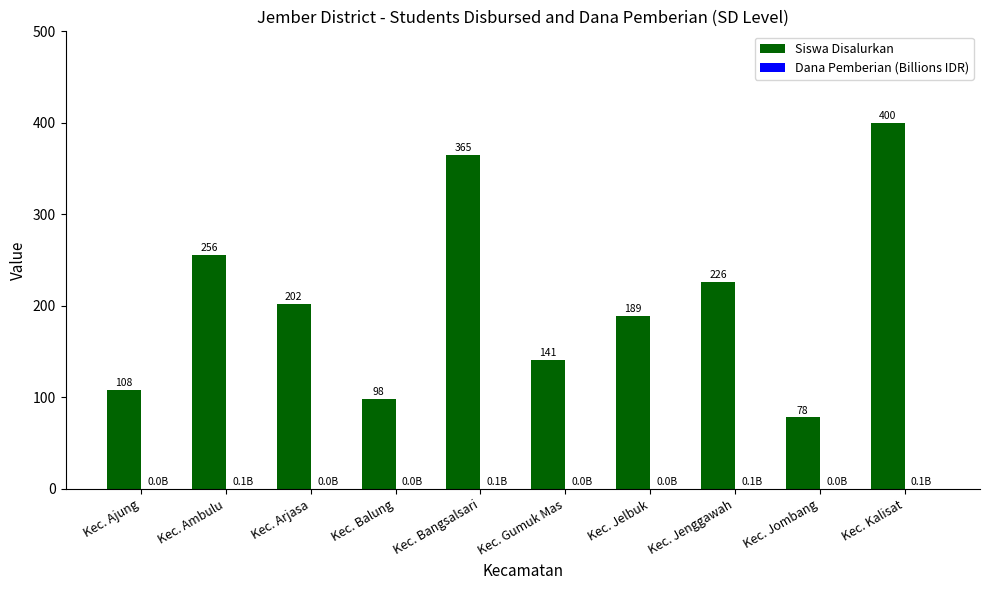

At which label does Siswa Disalurkan first exceed 202?

Kec. Ambulu